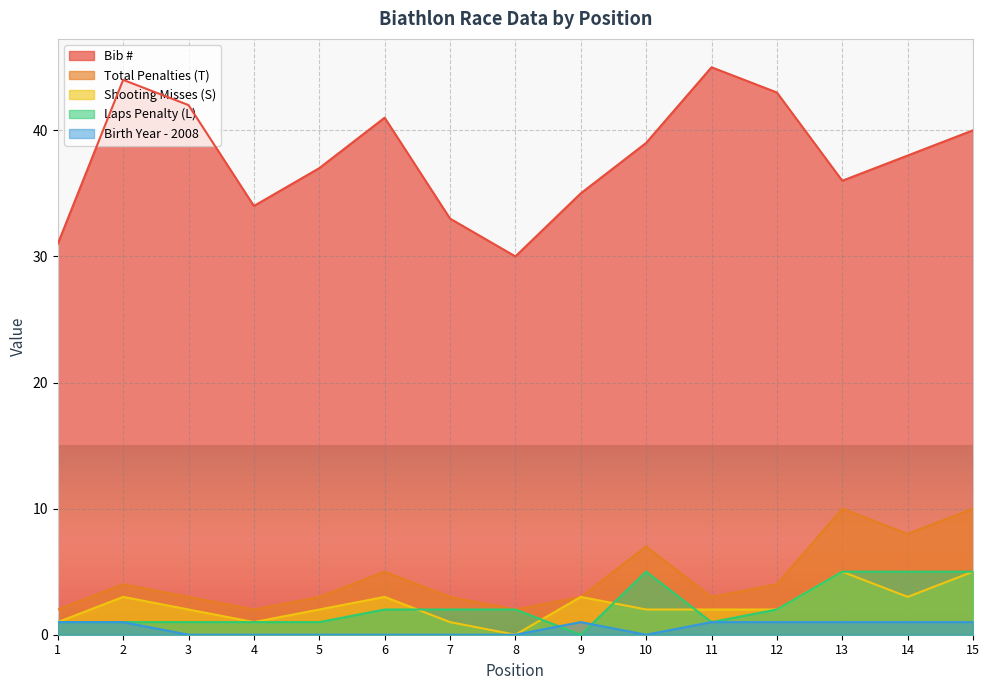

What is the value of the # point at the 2nd from the left?

44